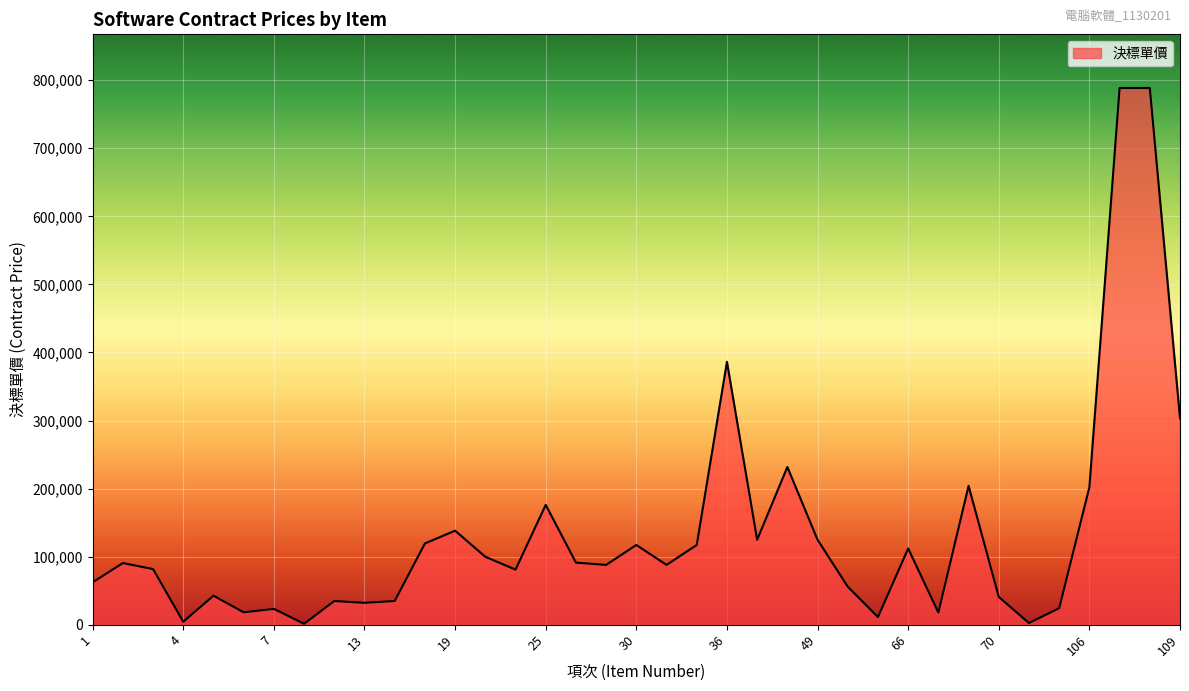

What is the maximum value shown in the chart?

788574